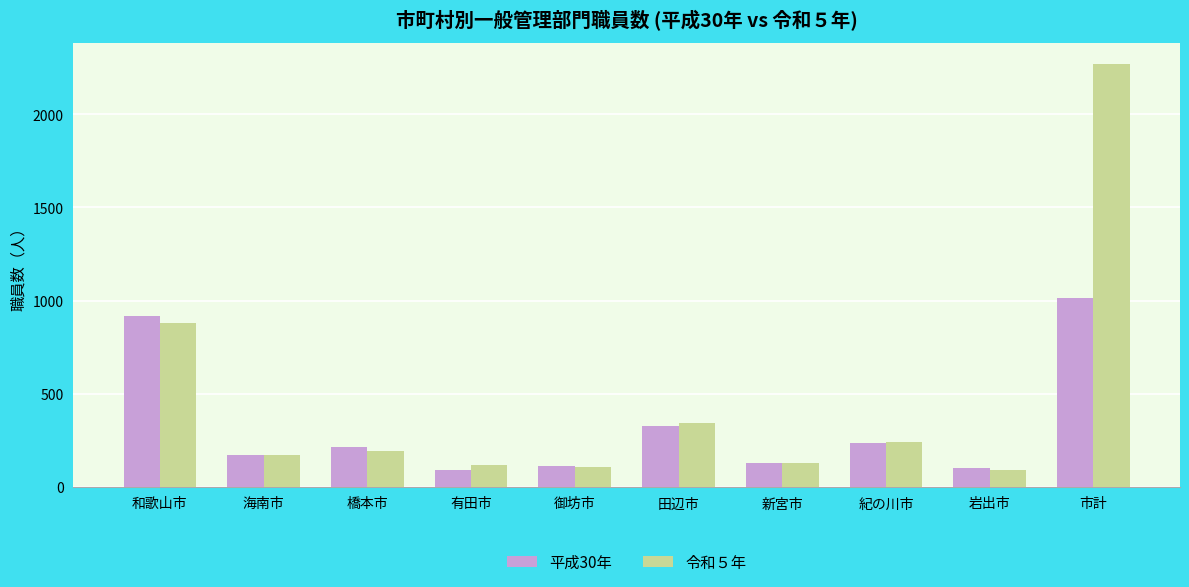

Rank the series by their average value, from lowest to highest.

平成30年, 令和５年